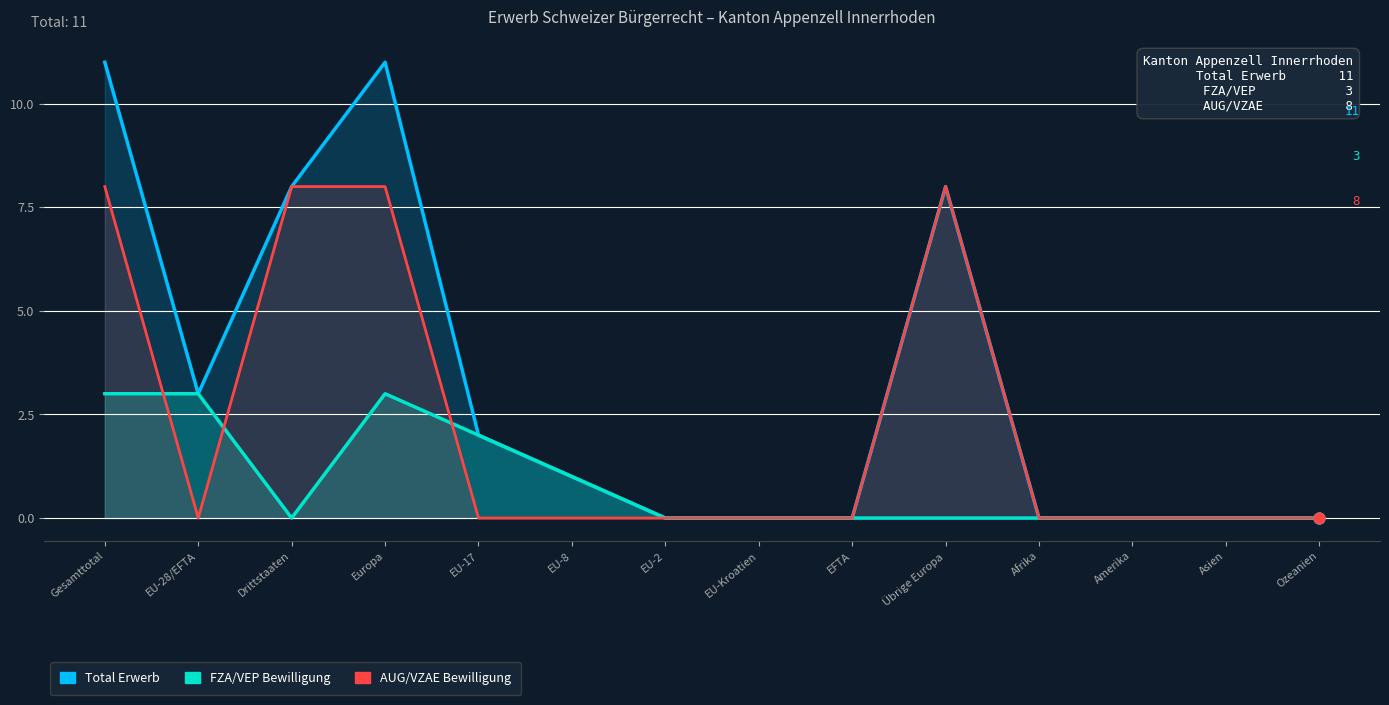

At how many categories does at least one series exceed 8?

2